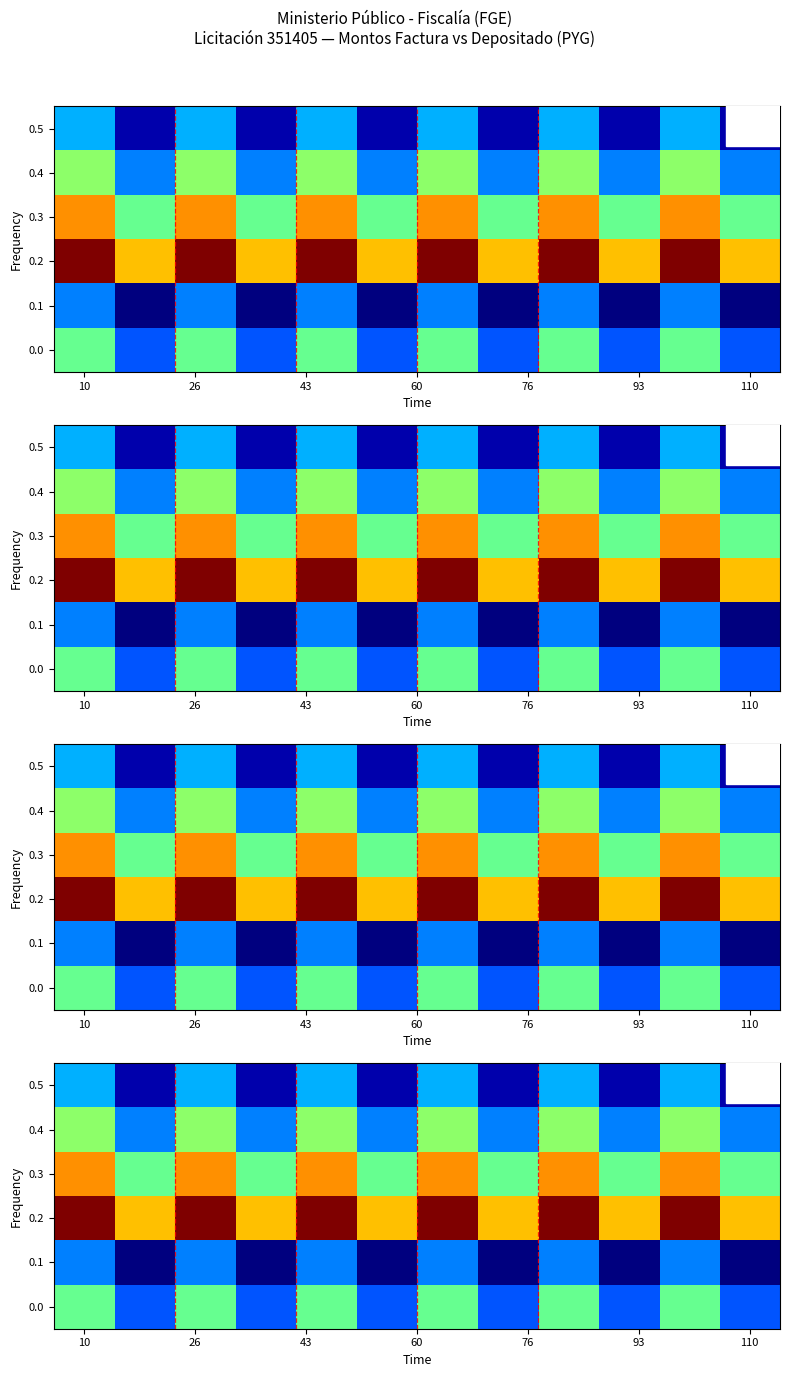

What is the sum of all 0.2 values?

12.2